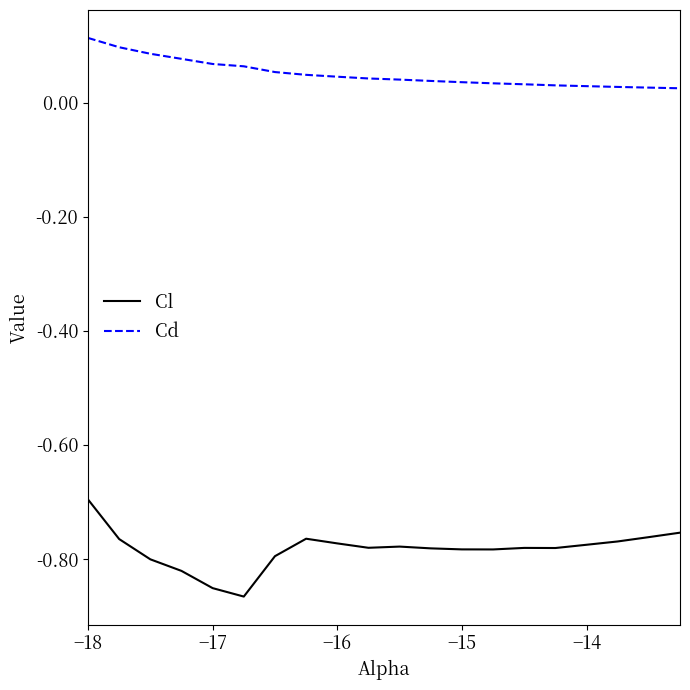

Is this an area chart (filled region under the line)?

No